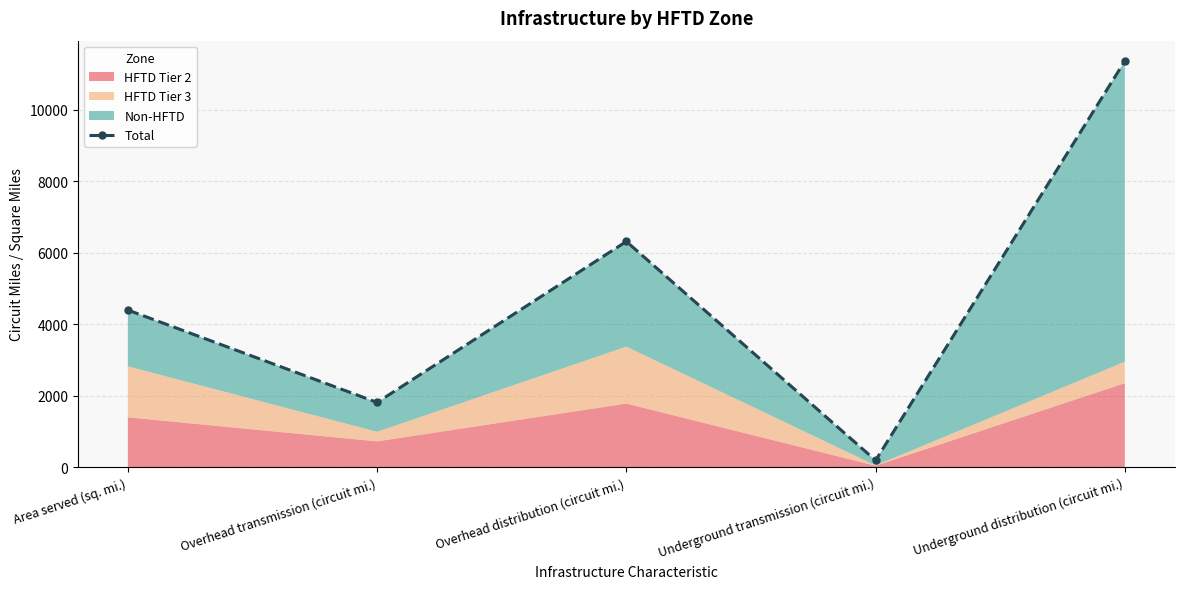

Reading right to left, what are all the values shown in this chart?

Underground distribution (circuit mi.)=11360	Underground transmission (circuit mi.)=192	Overhead distribution (circuit mi.)=6313	Overhead transmission (circuit mi.)=1813	Area served (sq. mi.)=4396